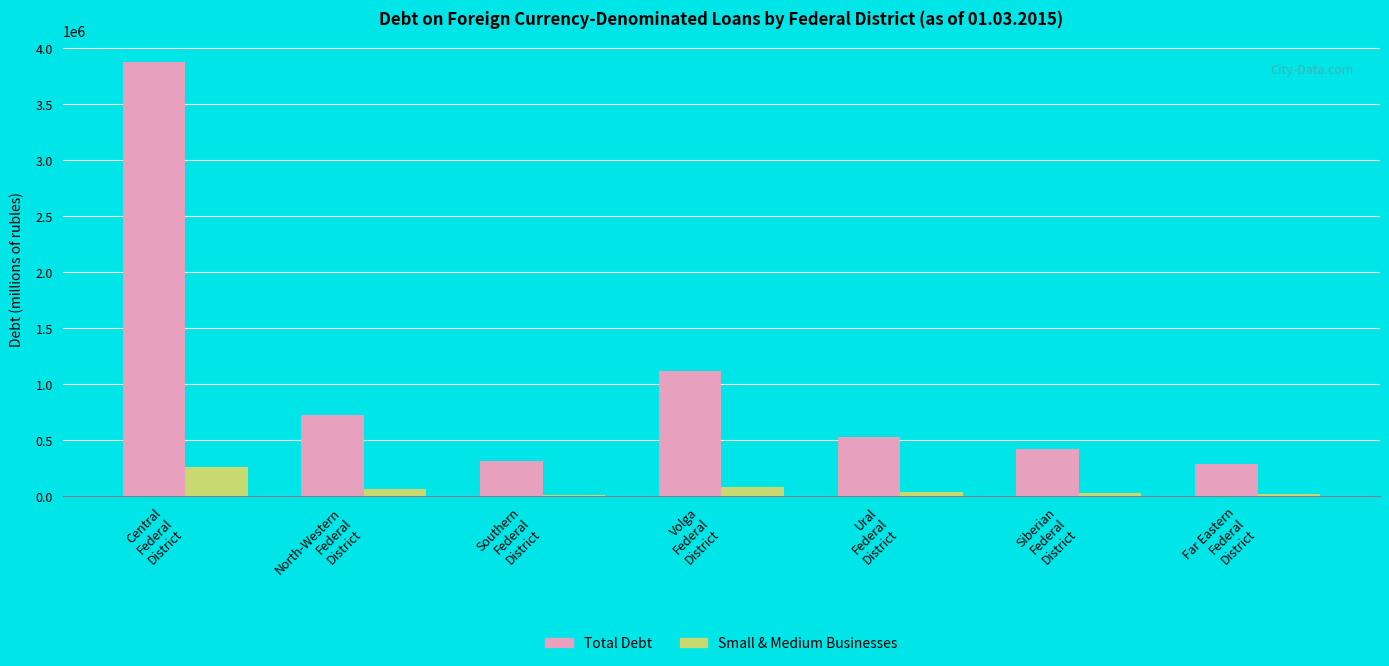

What is the maximum value shown in the chart?

3873663